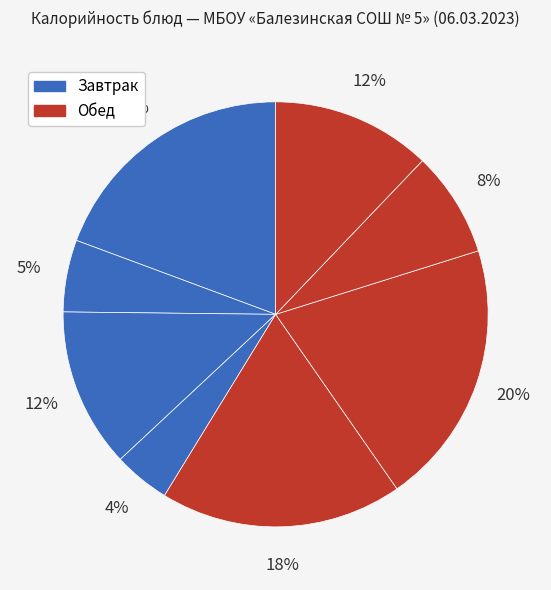

How many slices are in this pie chart?

8